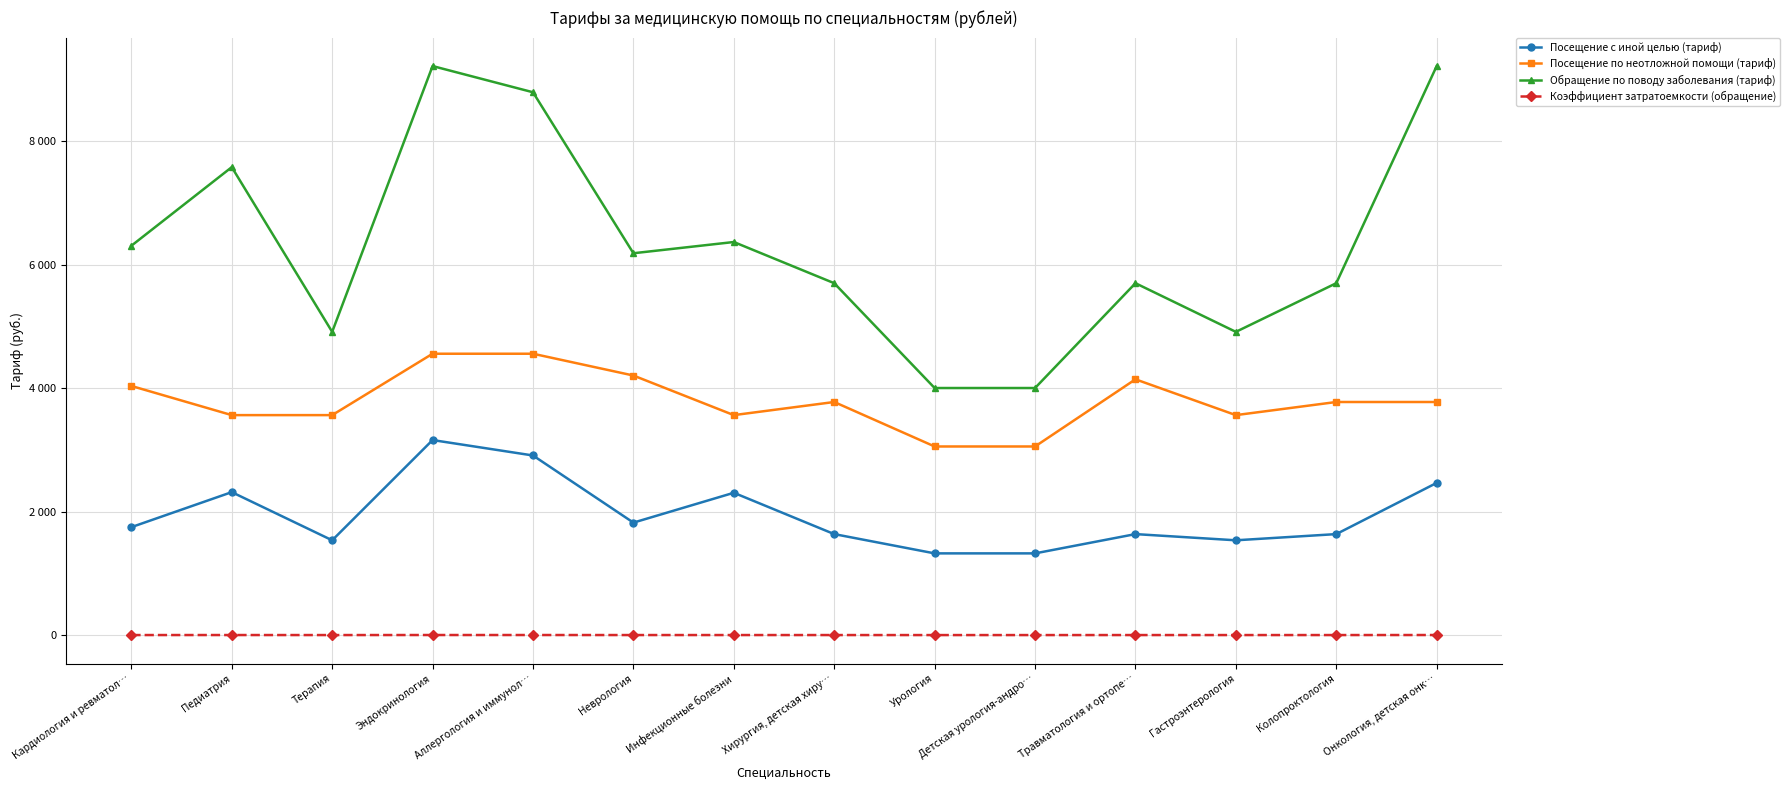

What is the value of the Посещение по неотложной помощи (тариф) point at the 9th from the left?

3054.9